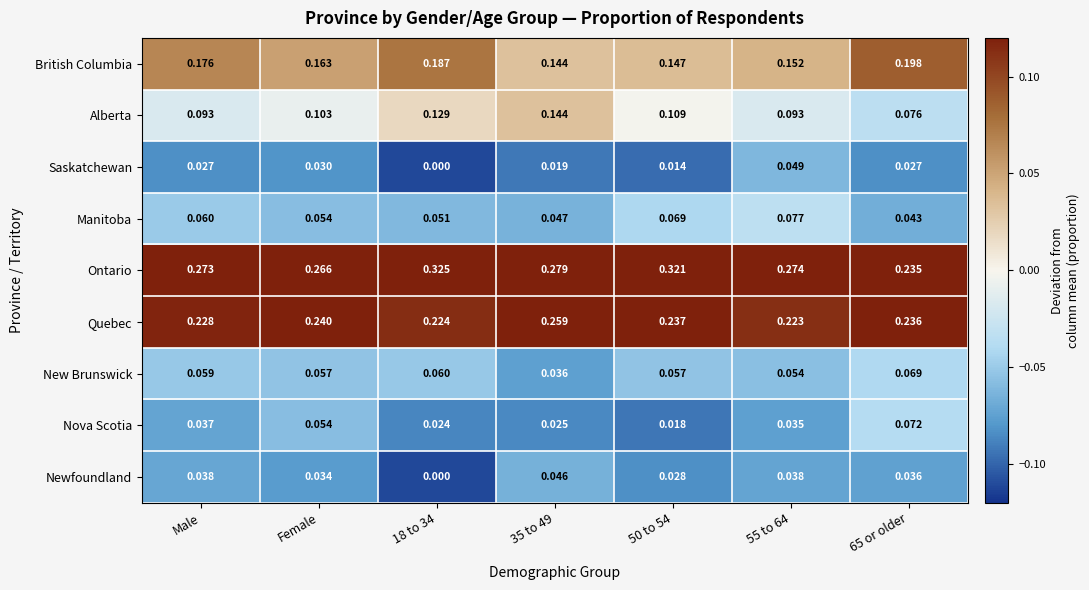

Rank the series by their maximum value, from lowest to highest.

Newfoundland, Saskatchewan, New Brunswick, Nova Scotia, Manitoba, Alberta, British Columbia, Quebec, Ontario